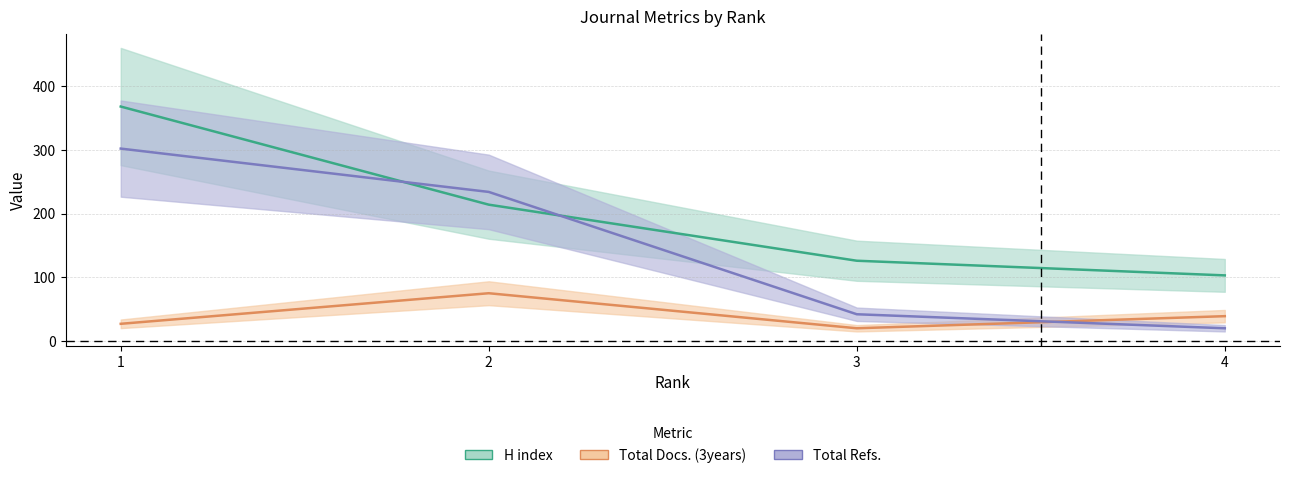

After their last crossing, which series has the higher values: Total Refs. or H index?

H index